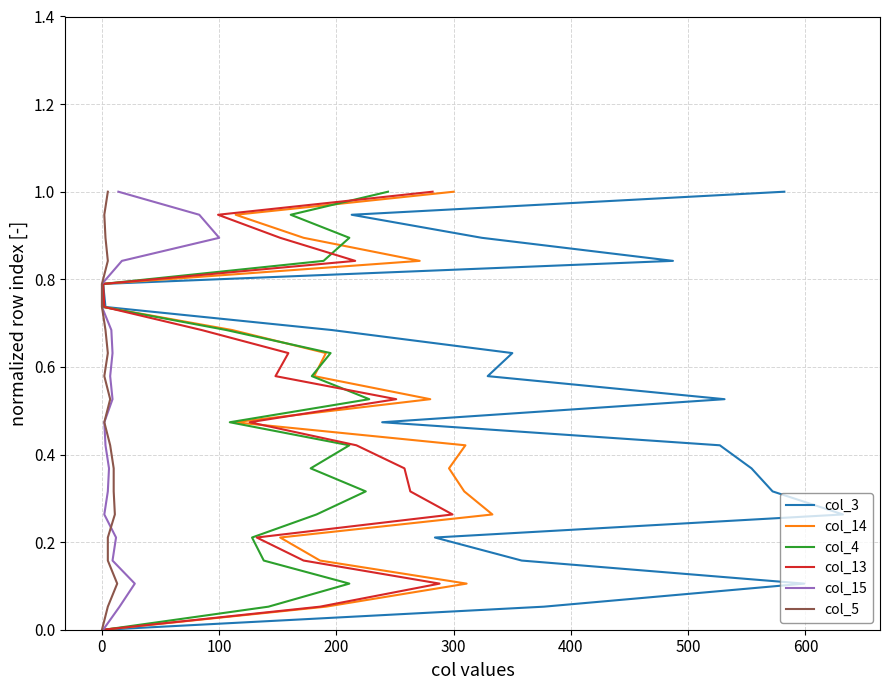

True or false: col_15 has more than 2 points higher than both neighbors.

False